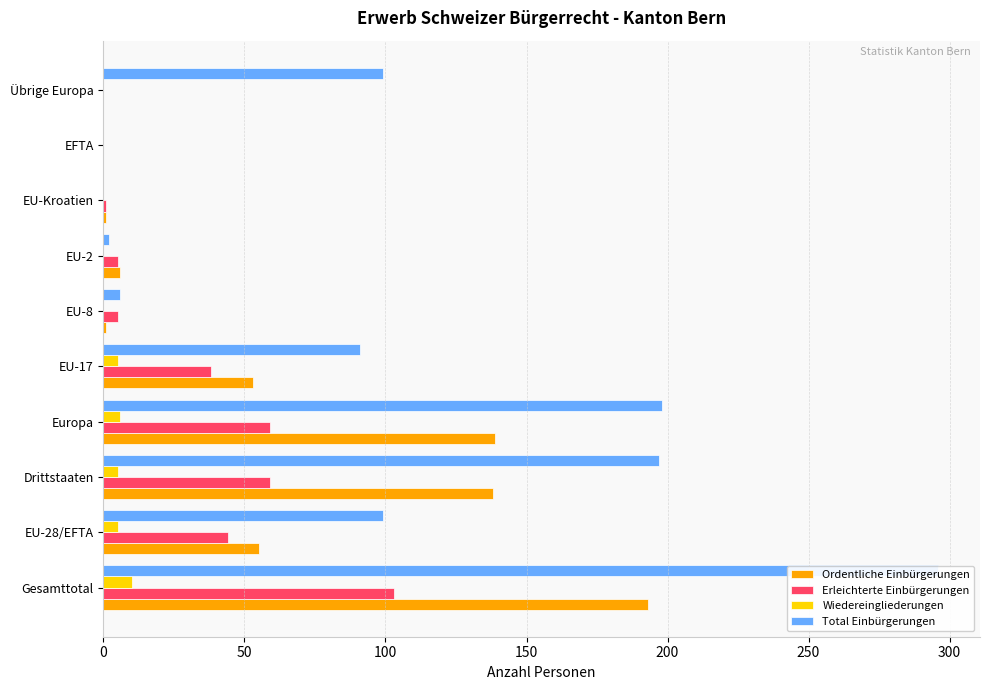

Reading left to right, what are all the values shown in this chart?

Ordentliche Einbürgerungen: 193	55	138	139	53	1	6	1	0	0
Erleichterte Einbürgerungen: 103	44	59	59	38	5	5	1	0	0
Wiedereingliederungen: 10	5	5	6	5	0	0	0	0	0
Total Einbürgerungen: 296	99	197	198	91	6	2	0	0	99